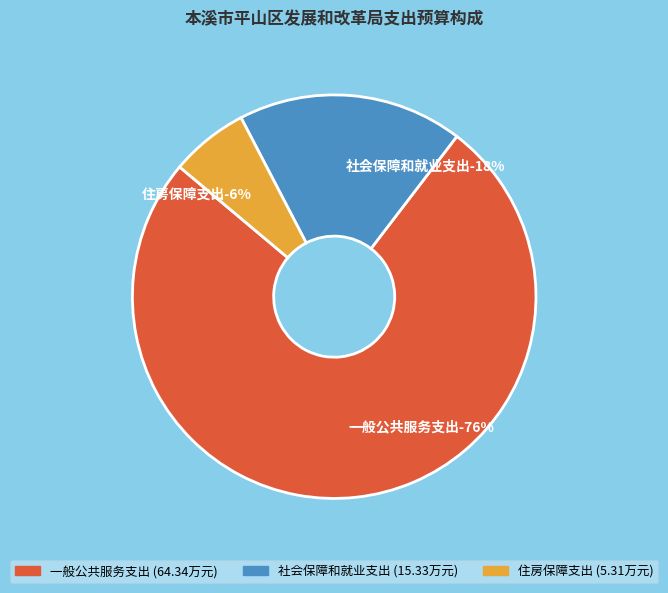

How much of the chart is everything except 社会保障和就业支出?

82.0%